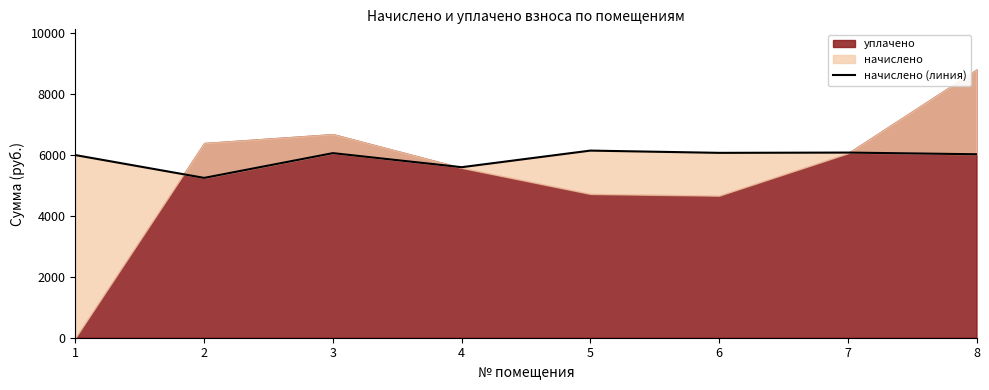

Where is the first local minimum?

2